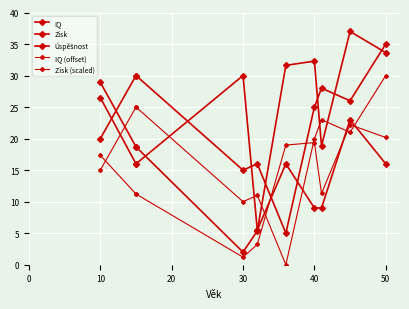

Reading left to right, list all the values displayed in this chart.

IQ: 20.0	30.0	30.0	15.0	16.0	5.0	25.0	28.0	26.0	35.0
Zisk: 28.9	18.7	18.7	2.0	5.4	31.6	32.3	18.8	37.0	33.6
Úspěšnost: 26.5	16.0	16.0	30.0	5.5	16.0	9.0	9.0	23.0	16.0
IQ (offset): 15.0	25.0	25.0	10.0	11.0	0.0	20.0	23.0	21.0	30.0
Zisk (scaled): 17.4	11.2	11.2	1.2	3.2	19.0	19.4	11.3	22.2	20.2